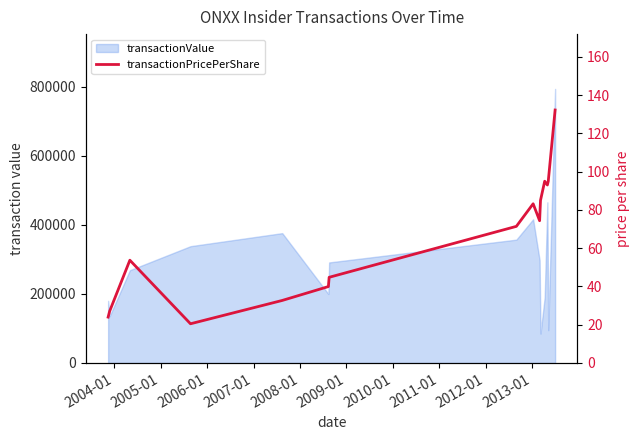

How many points are lower than both their immediate neighbors (excluding endpoints)?

3